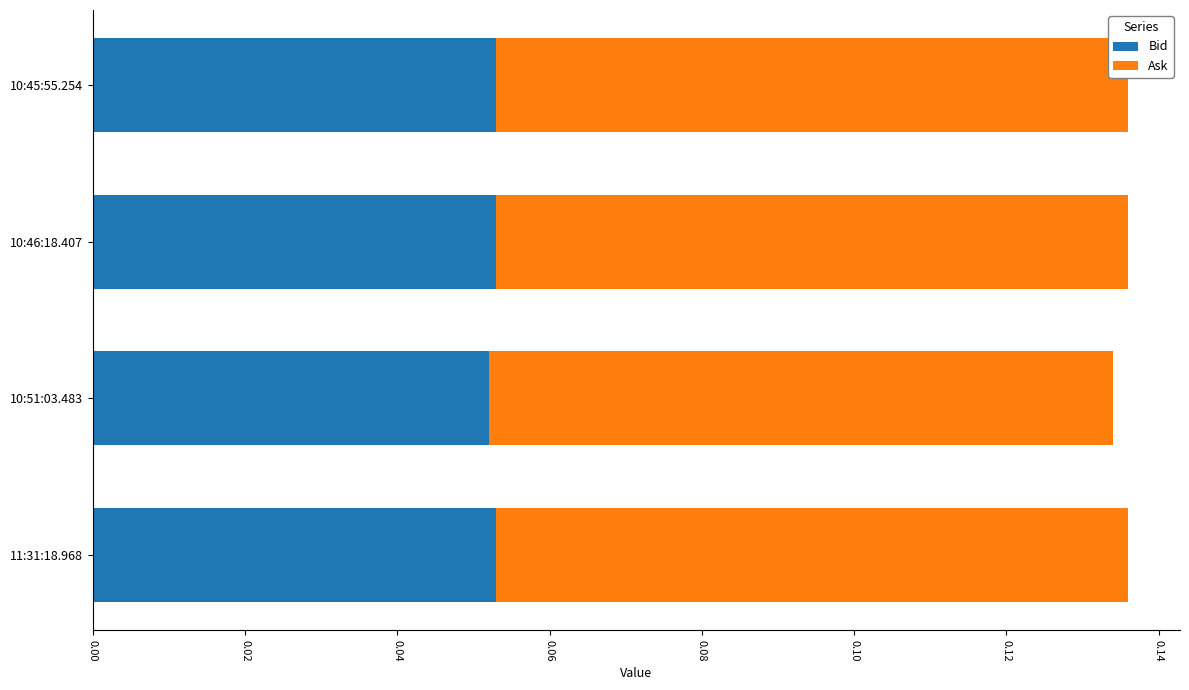

True or false: Bid has a value of 0.0 at 10:46:18.407.

False